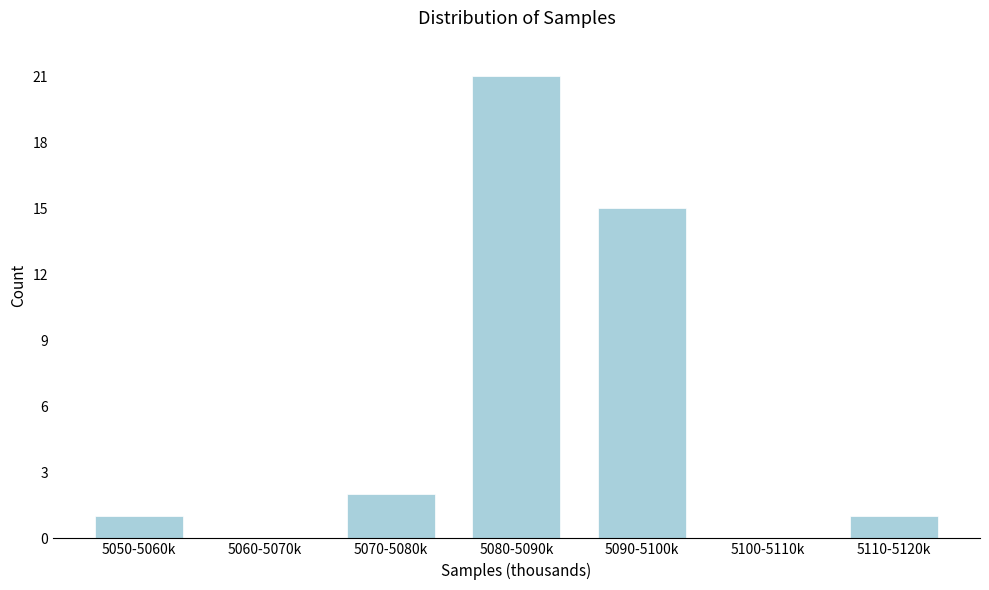

Reading left to right, list all the values displayed in this chart.

5050-5060k=1	5060-5070k=0	5070-5080k=2	5080-5090k=21	5090-5100k=15	5100-5110k=0	5110-5120k=1